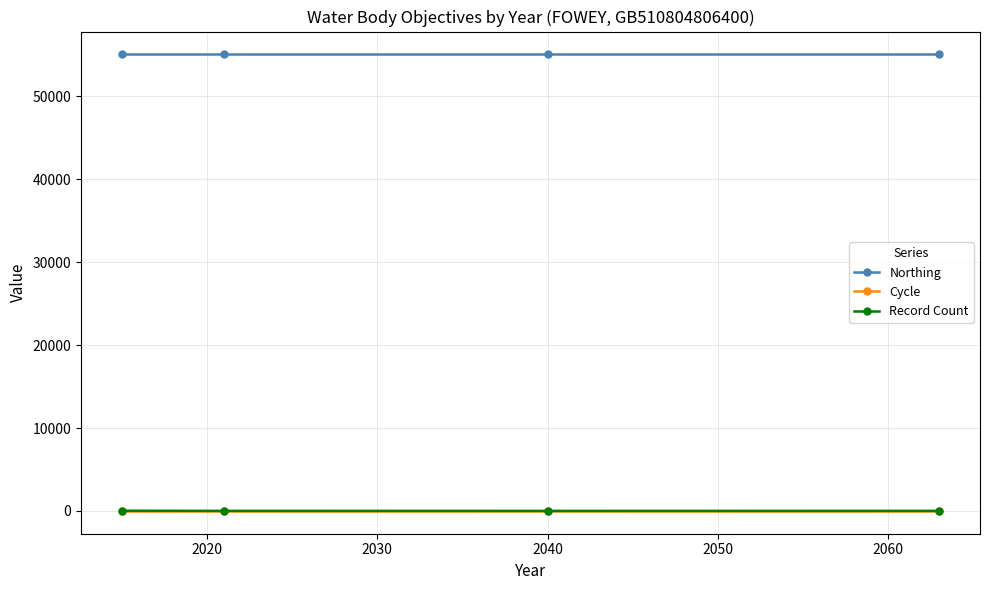

What is the difference between the maximum and minimum values in the Record Count series?

22